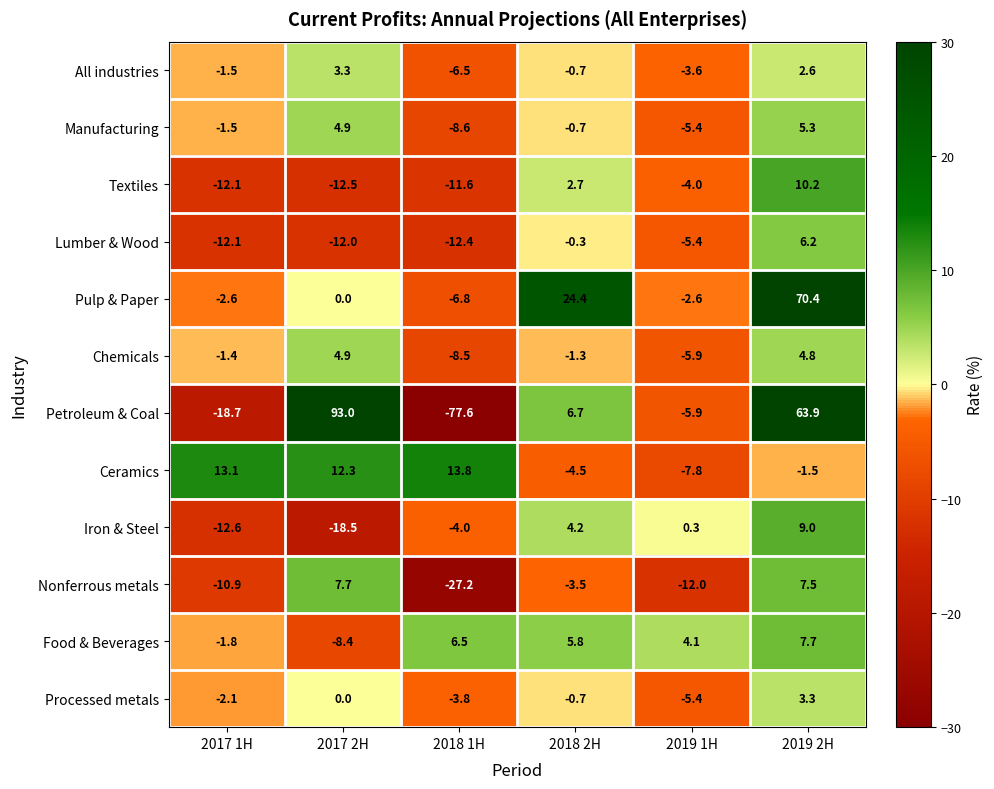

What is the average value of the Textiles series?

-4.5